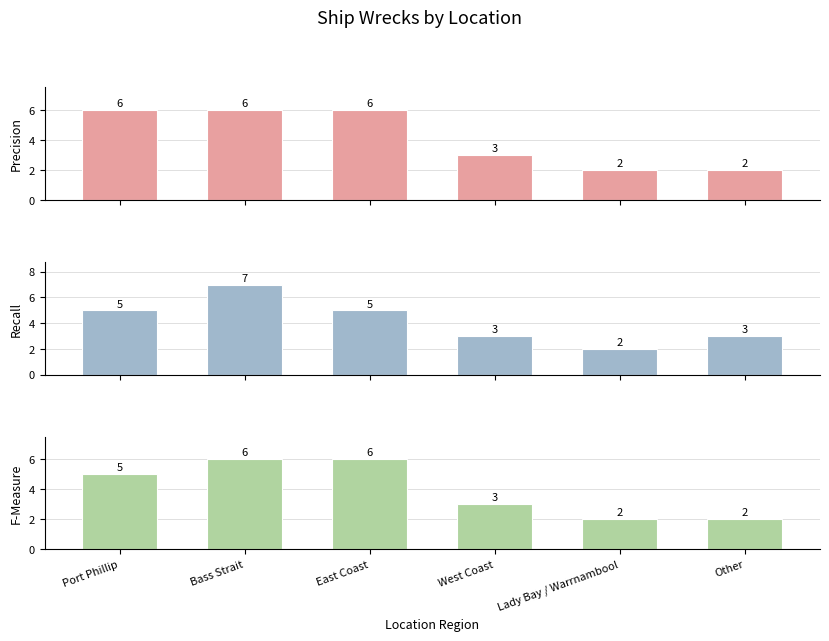

What is the label of the 2nd bar from the right?

Lady Bay / Warrnambool